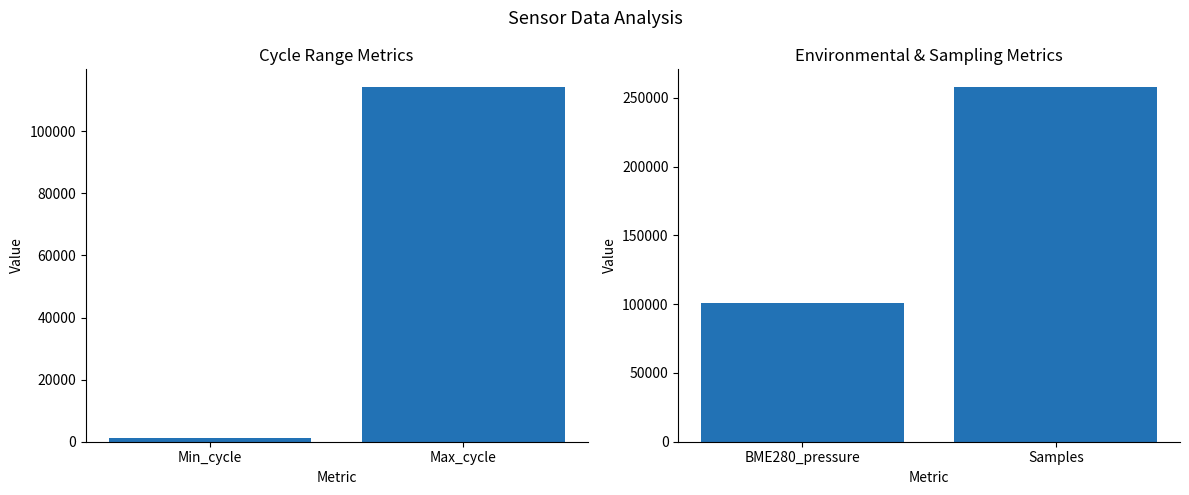

What is the value of the Cycle Metrics bar at the 1st from the left?

1098.9